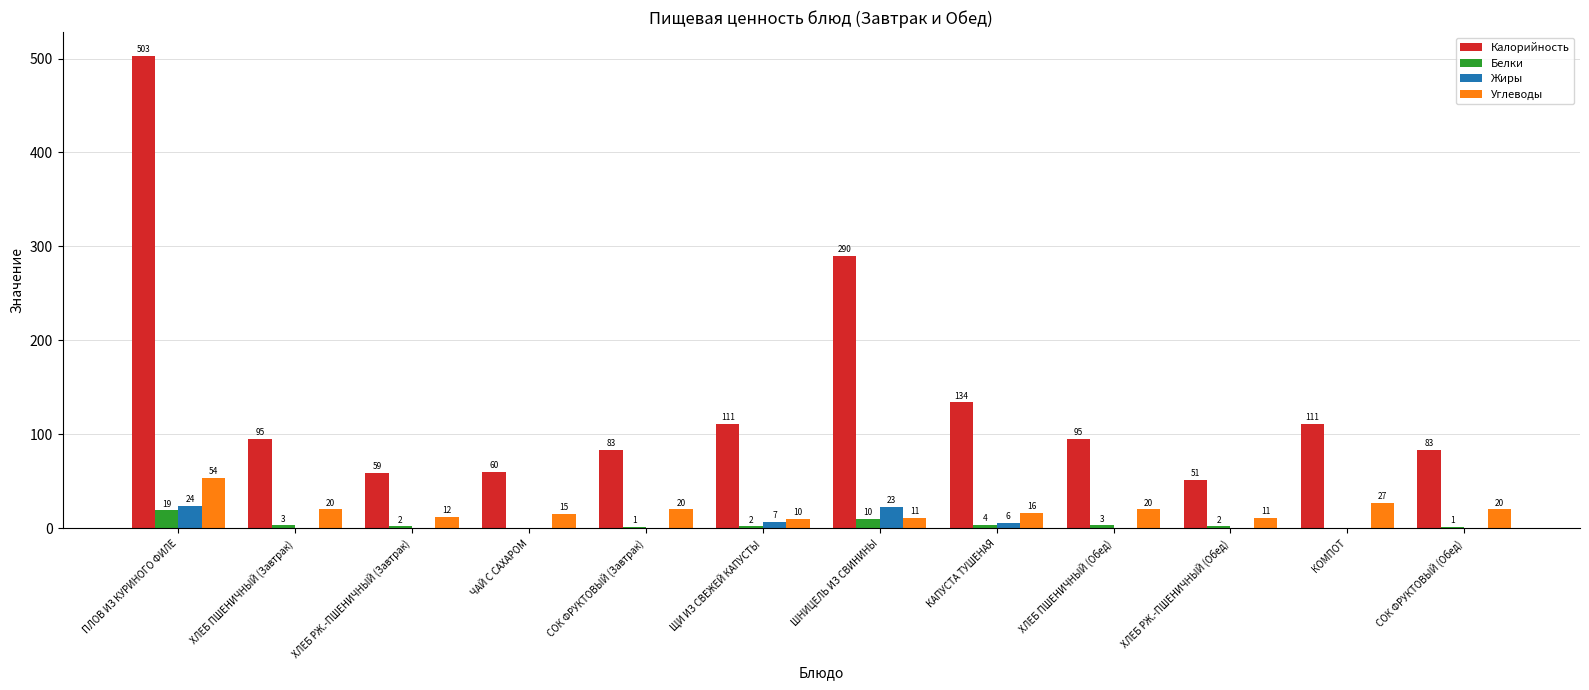

The Белки series shows 1 at СОК ФРУКТОВЫЙ (Обед). True or false?

True